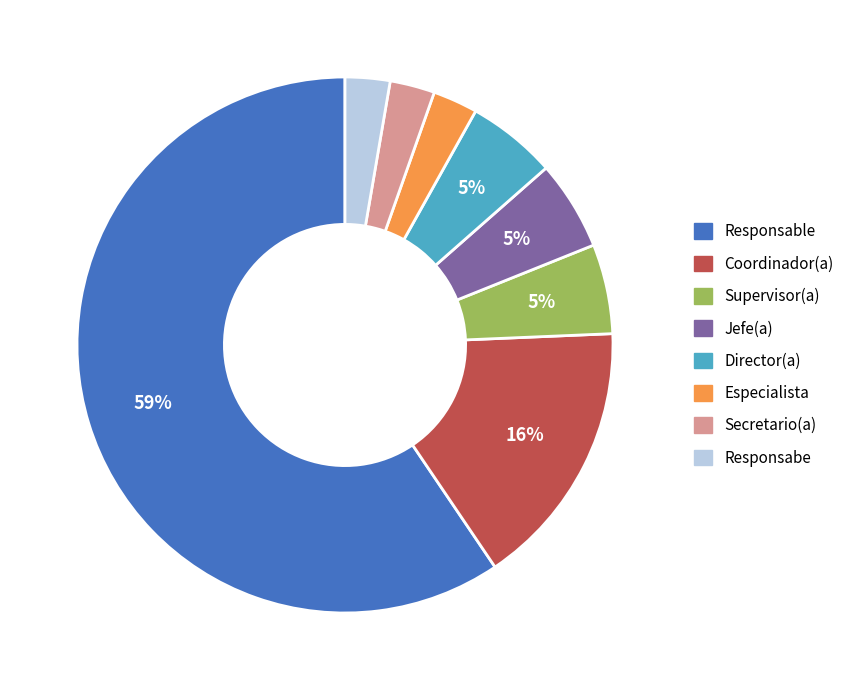

To the nearest percent, what is the average slice percentage?

12%